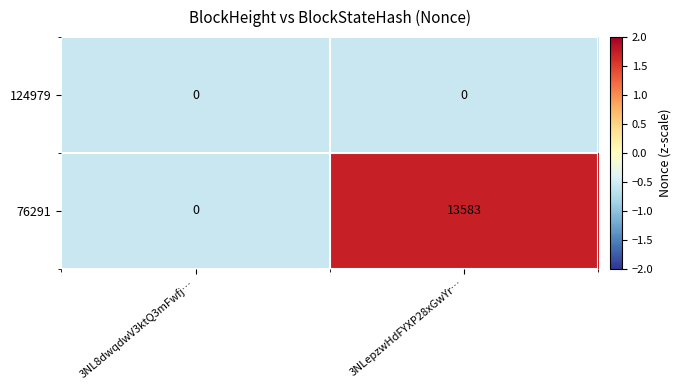

Is it true that 76291 equals 21457 at 3NLepzwHdFYXP28xGwYr…?

False